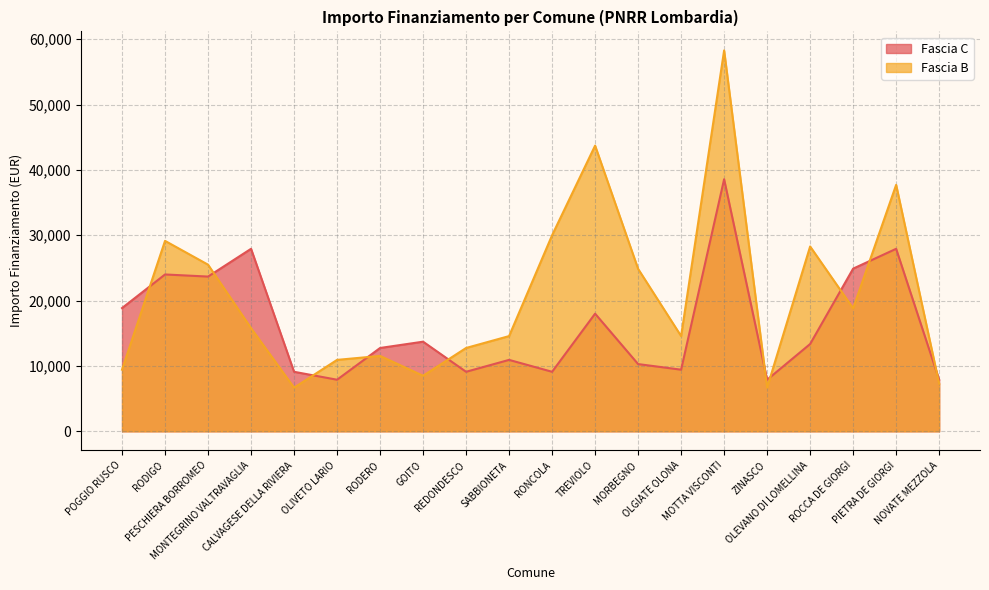

How many lines are shown in the chart?

2